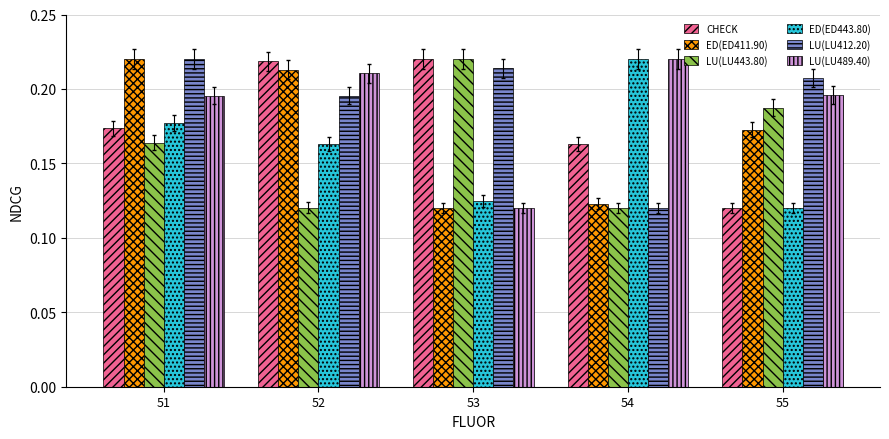

What are all the series names shown in the legend?

CHECK, ED(ED411.90), LU(LU443.80), ED(ED443.80), LU(LU412.20), LU(LU489.40)